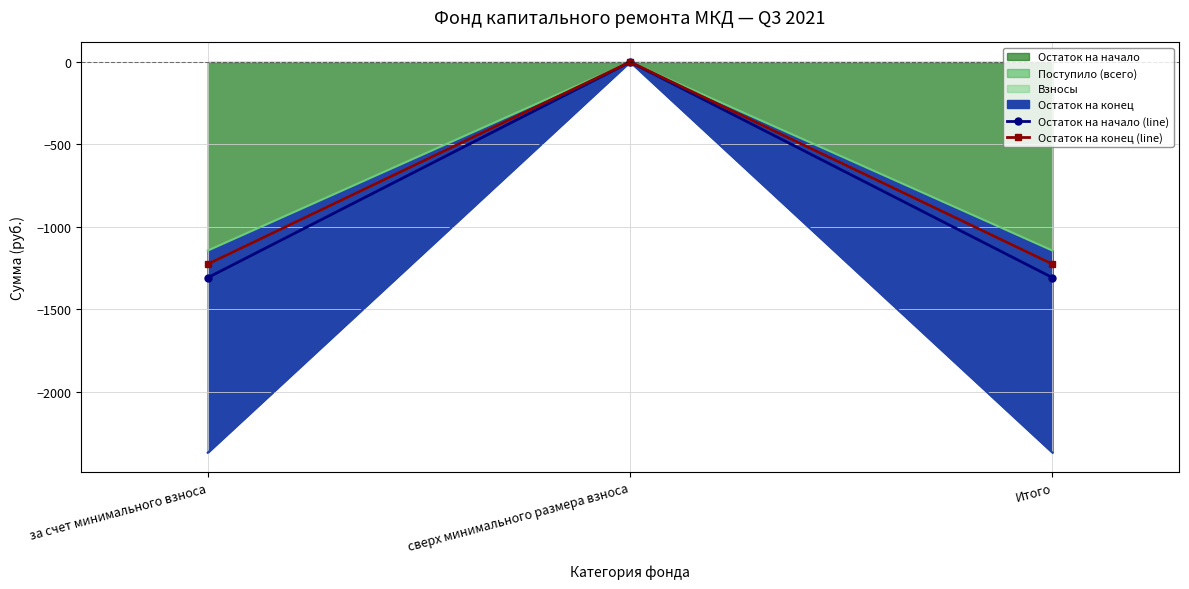

Count the number of categories in the chart.

3